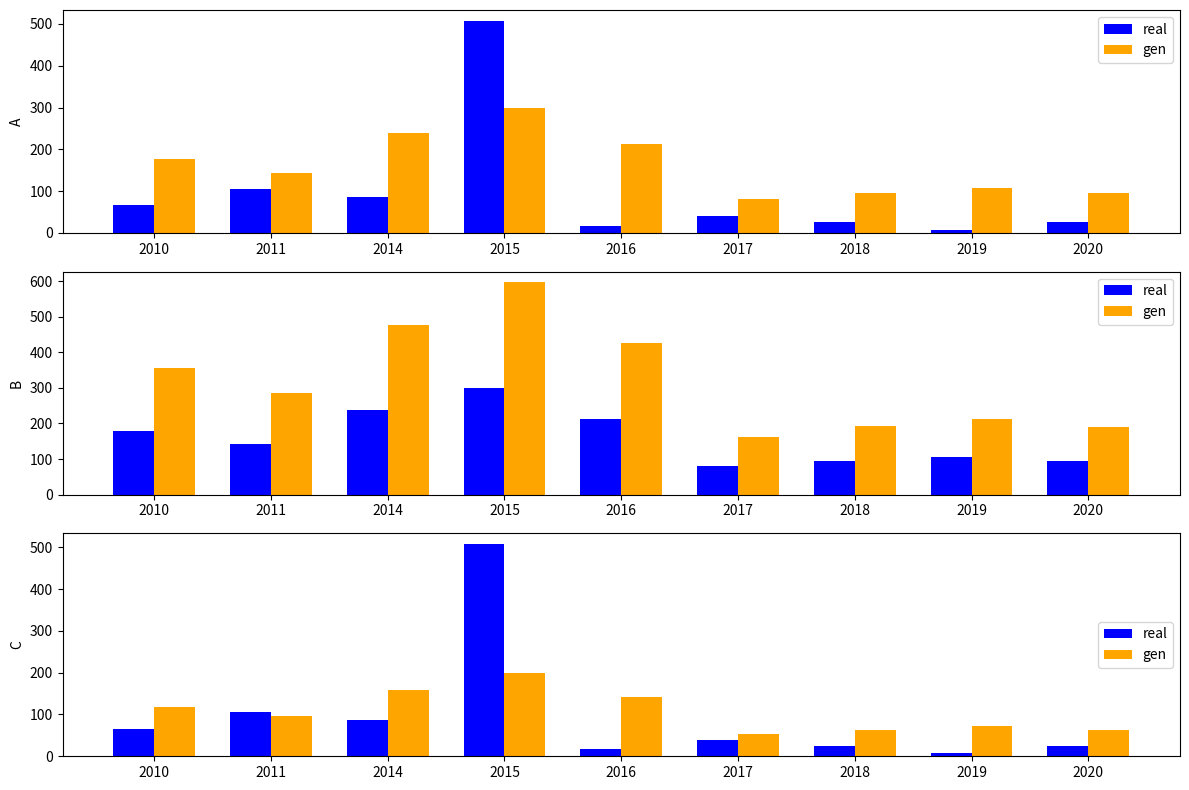

What is the sum of the gen values at 2010 and 2016?

260.6